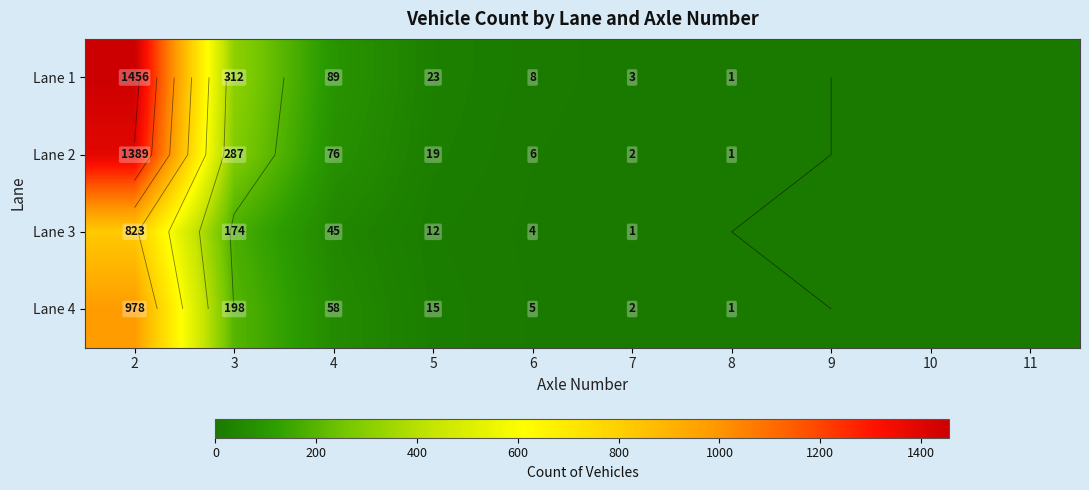

True or false: Lane 3 has a value of 2 at 6.

False